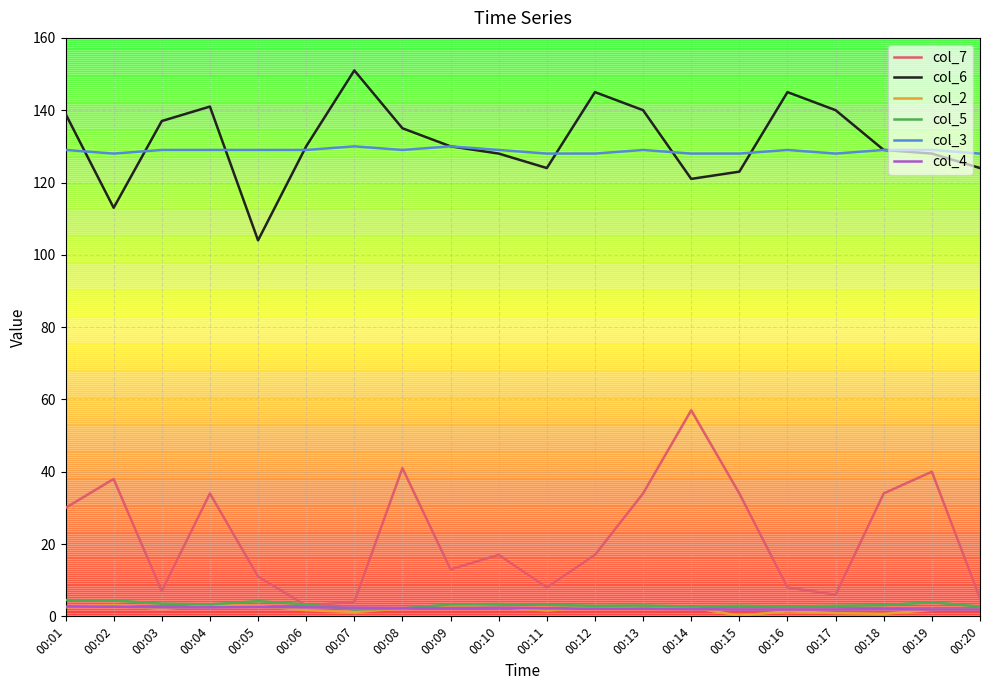

What is the sum of the col_4 values at 00:14 and 00:18?

4.0